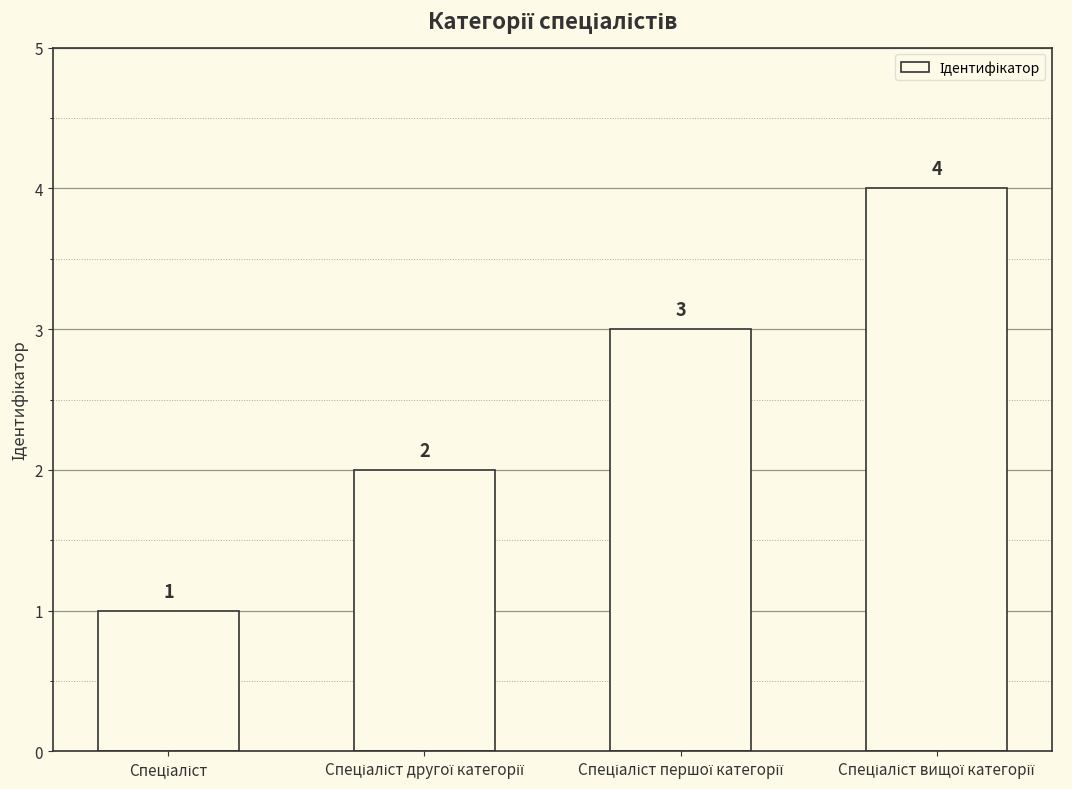

What is the value of the 1st bar from the left?

1